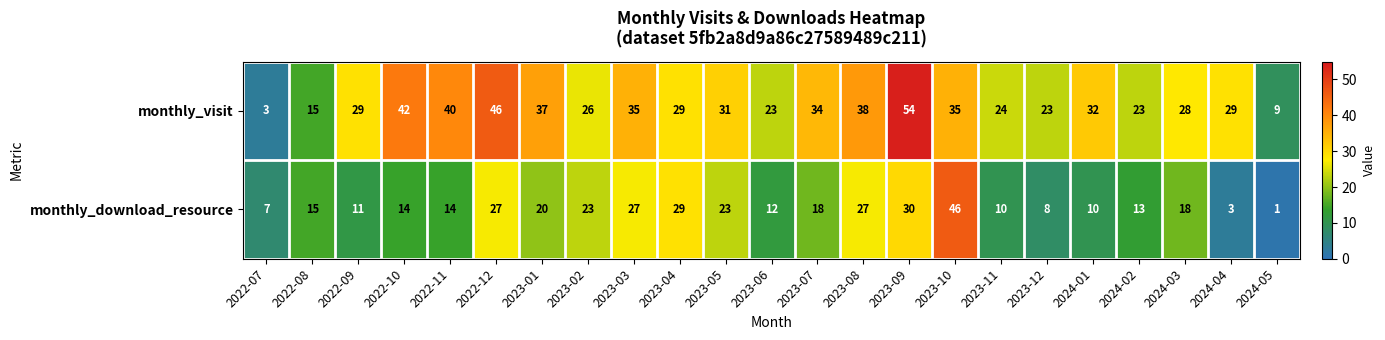

What is the total value across all series at 2022-08?

30